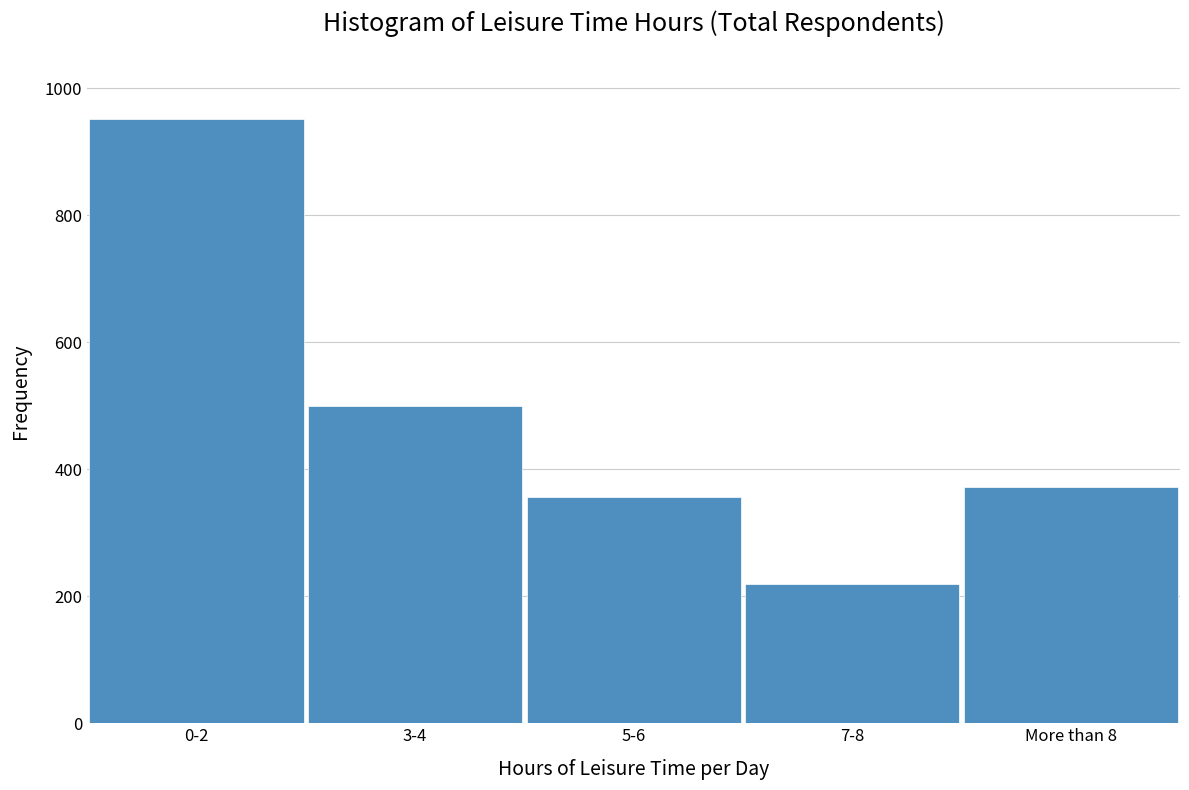

Reading right to left, list all the values displayed in this chart.

More than 8=372	7-8=220	5-6=356	3-4=499	0-2=952